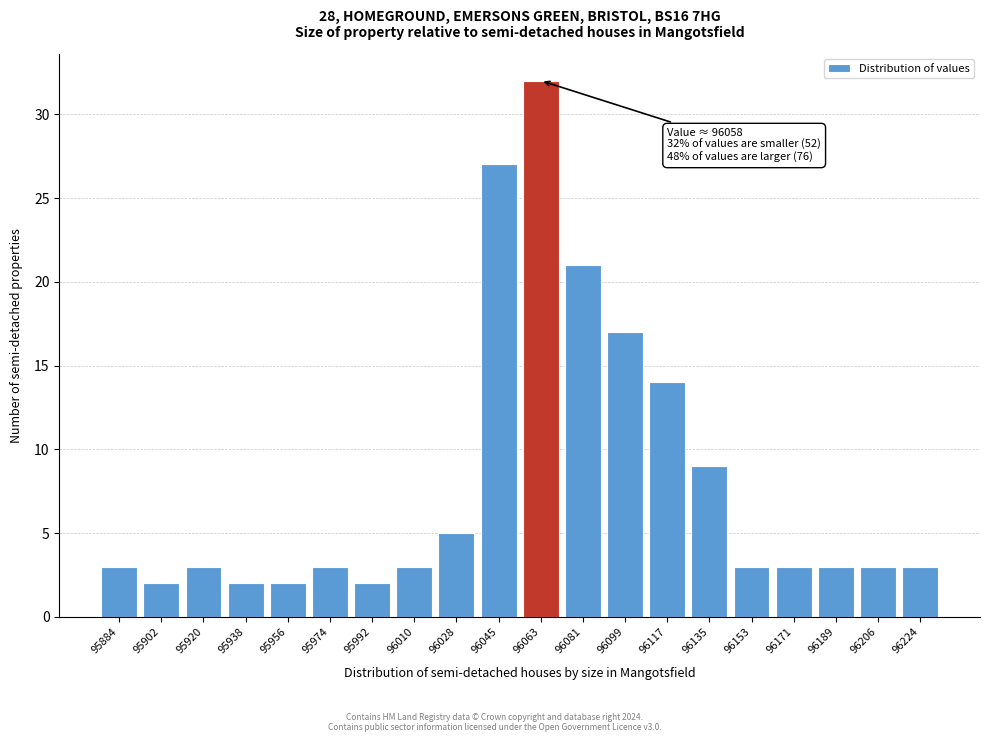

Reading left to right, what are all the values shown in this chart?

95884=3	95902=2	95920=3	95938=2	95956=2	95974=3	95992=2	96010=3	96028=5	96045=27	96063=32	96081=21	96099=17	96117=14	96135=9	96153=3	96171=3	96189=3	96206=3	96224=3